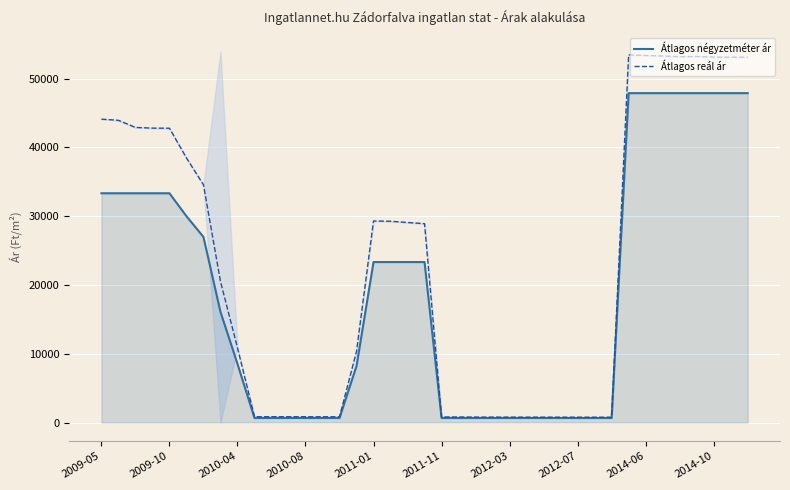

Is it true that Átlagos reál ár equals 1283 at 29?

False